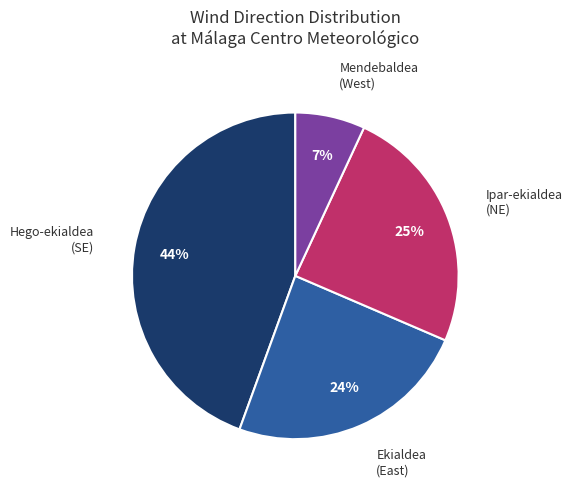

To the nearest percent, what is the average slice percentage?

25%